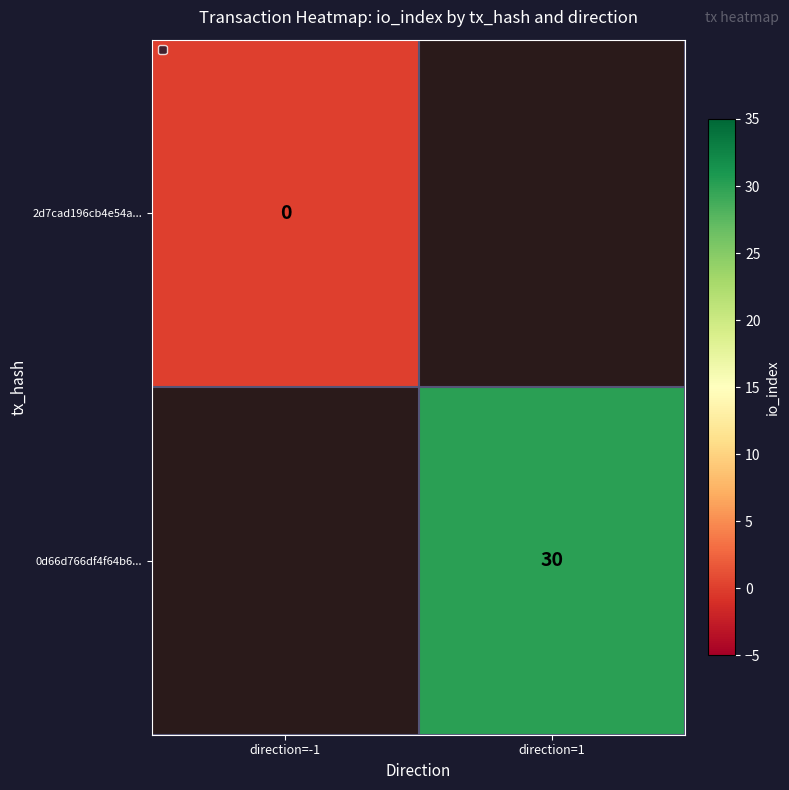

How many data points does each series have?

2